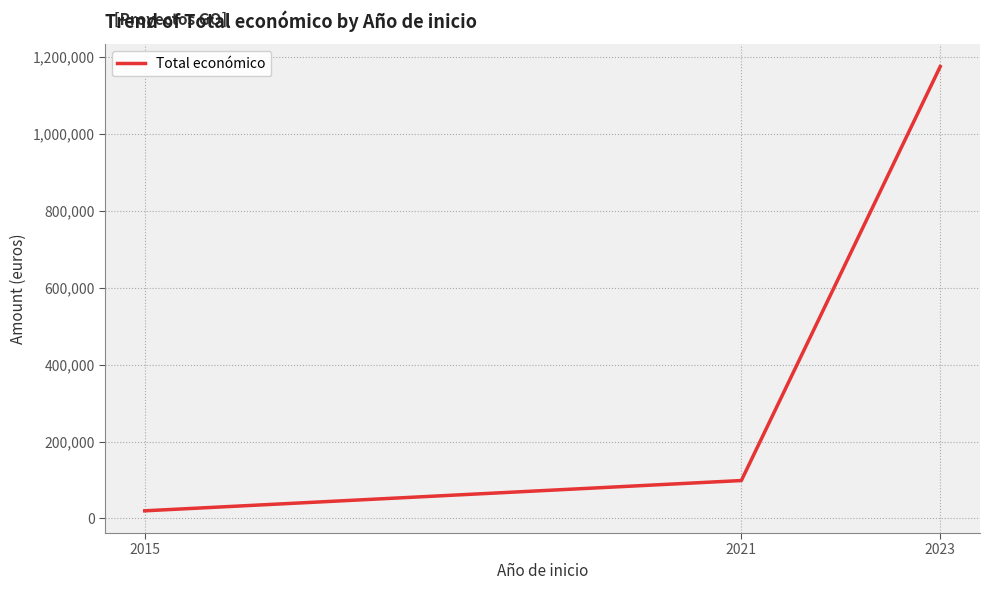

List the labels in order of value, largest first.

2023, 2021, 2015